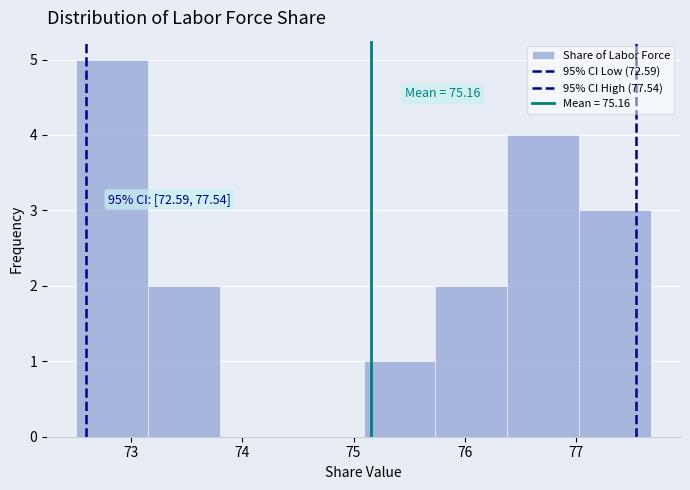

Which range on the x-axis has the tallest bar?

72.5 to 73.1